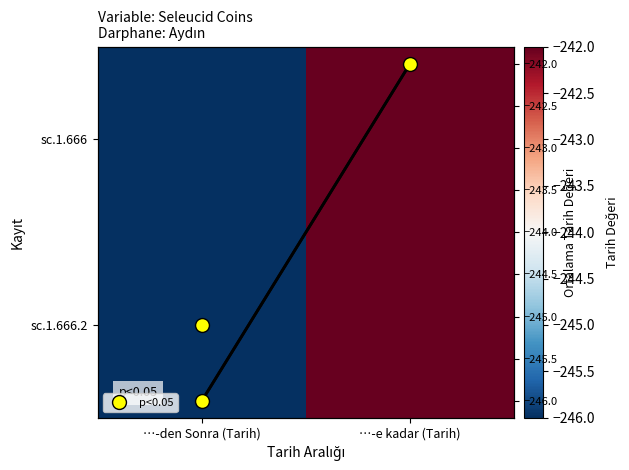

Is it true that Trend equals -242 at …-e kadar (Tarih)?

True